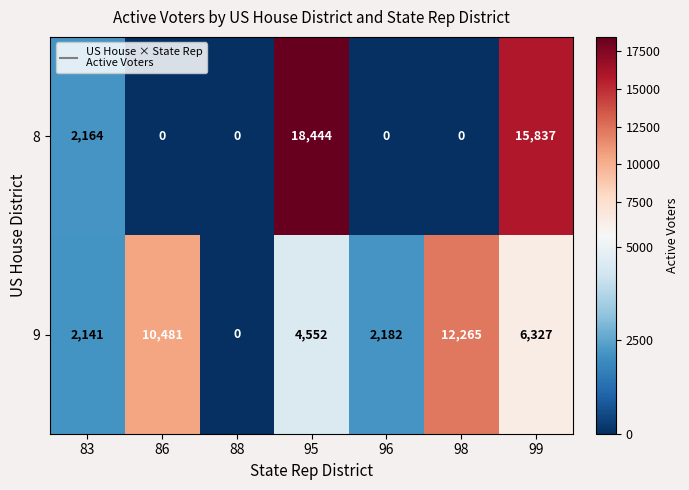

At which label does 9 reach its peak?

98